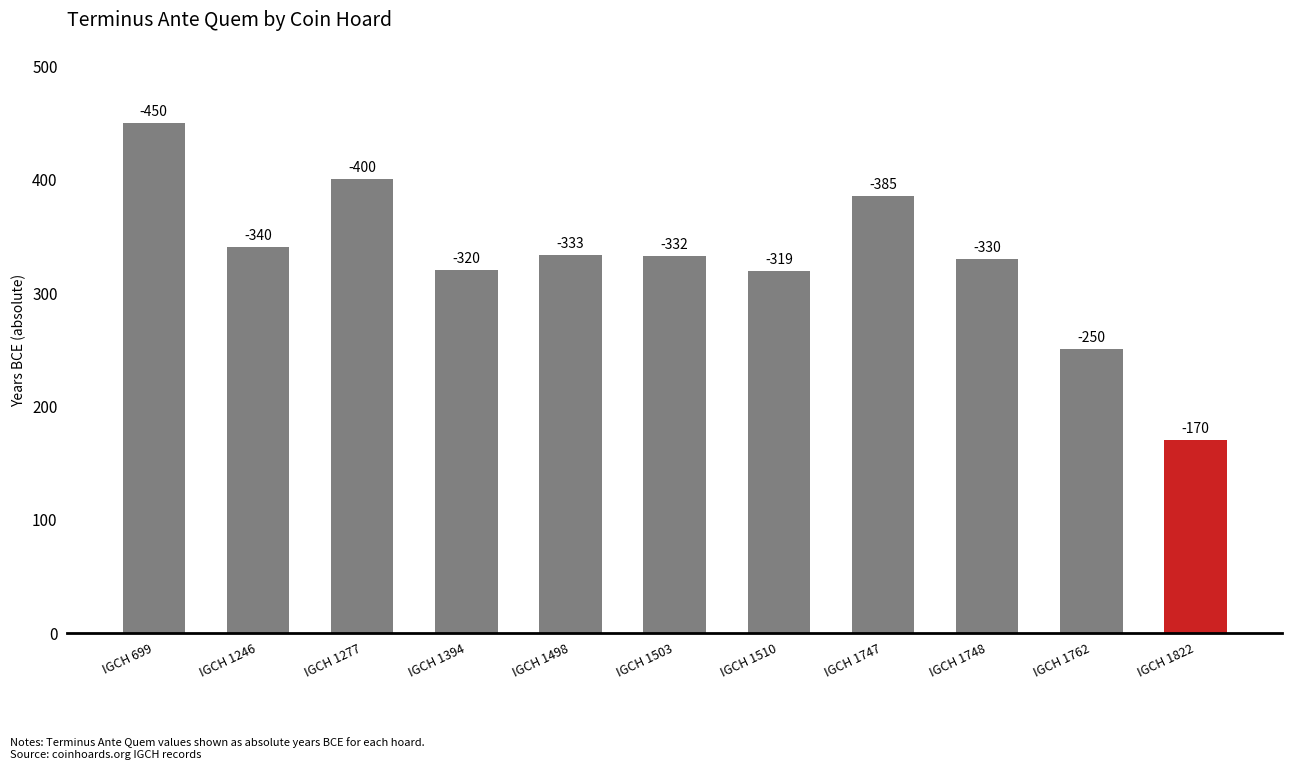

How many bars are there in total?

11